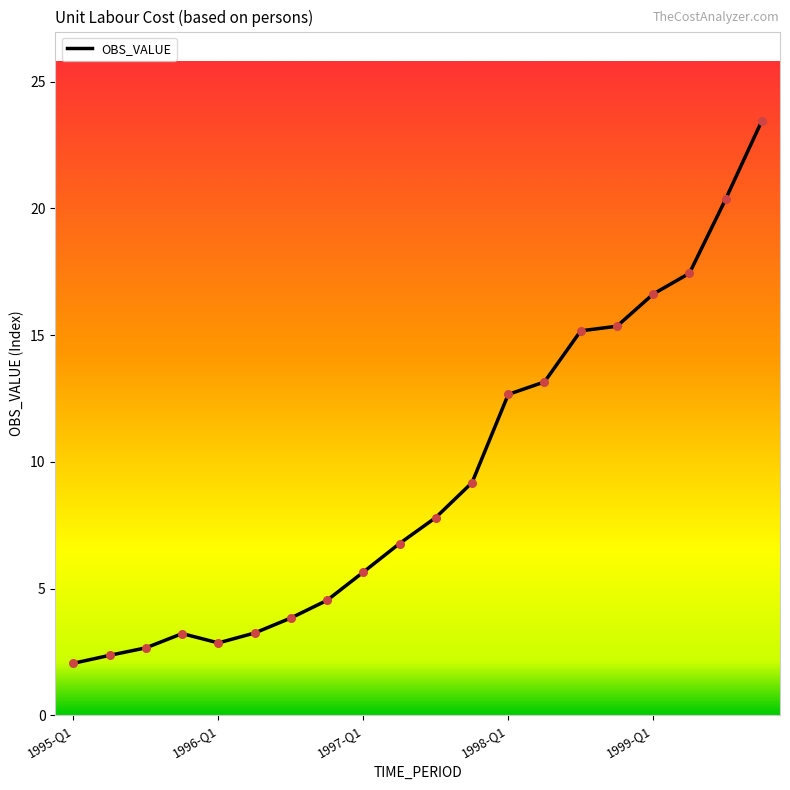

What is the minimum value shown in the chart?

2.1